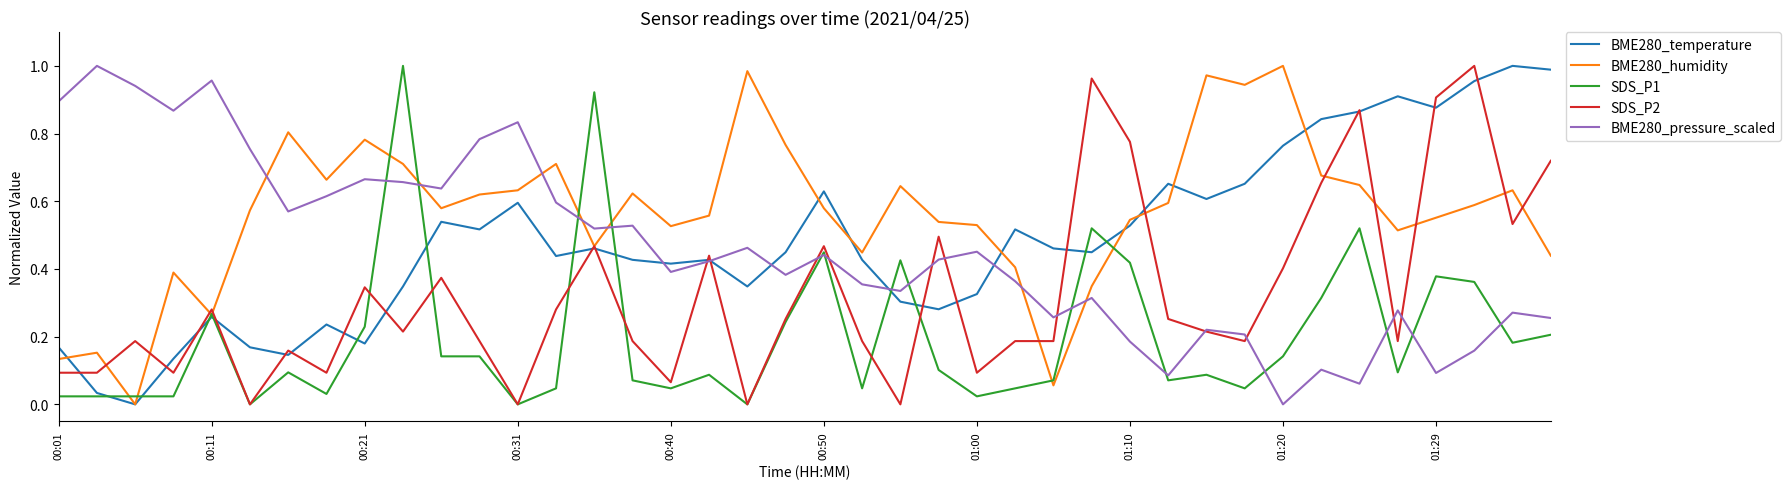

How many intersections are there between BME280_humidity and BME280_pressure_scaled?

7